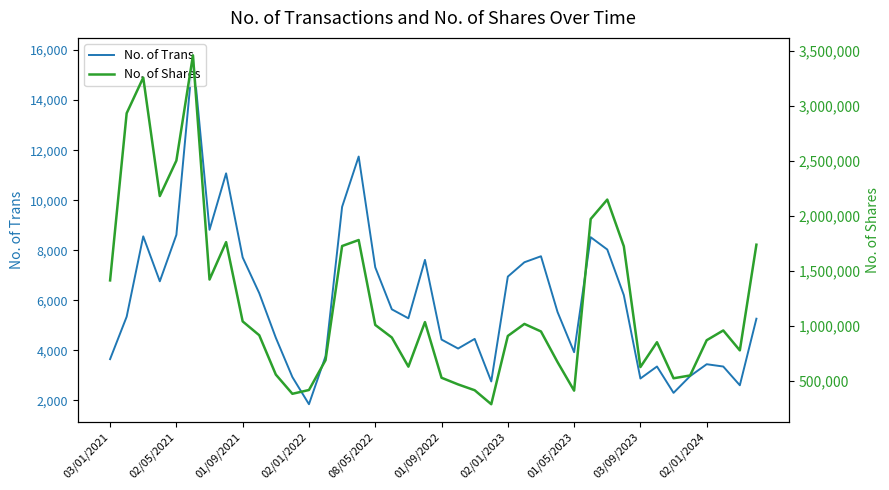

At how many categories does at least one series exceed 3124890?

2